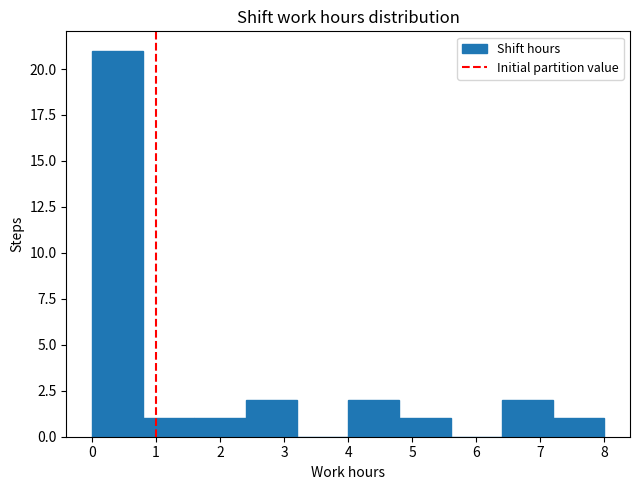

Which range on the x-axis has the tallest bar?

0.0 to 0.8